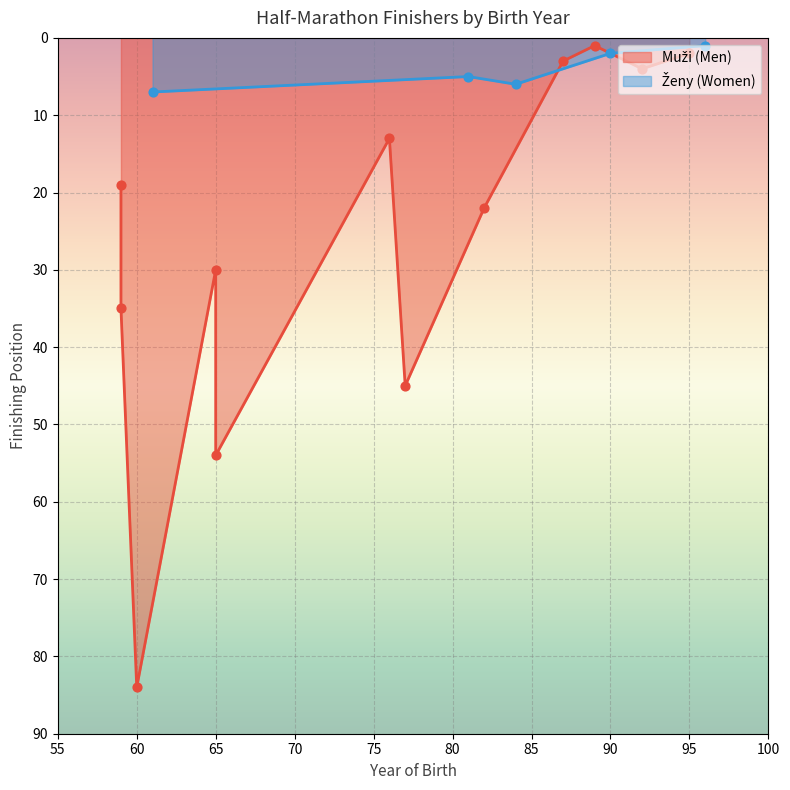

What is the change in value from 92 to 96?

-3